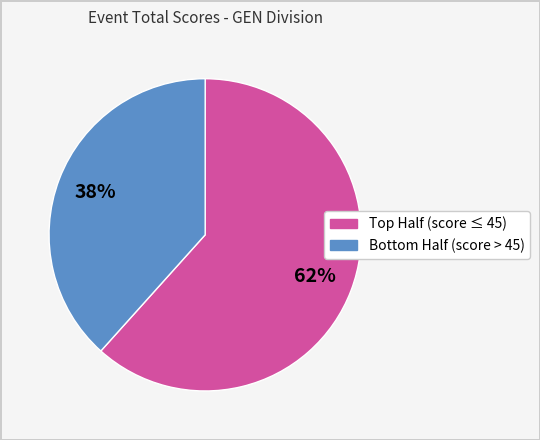

Is there any slice that represents more than half of the pie?

Yes